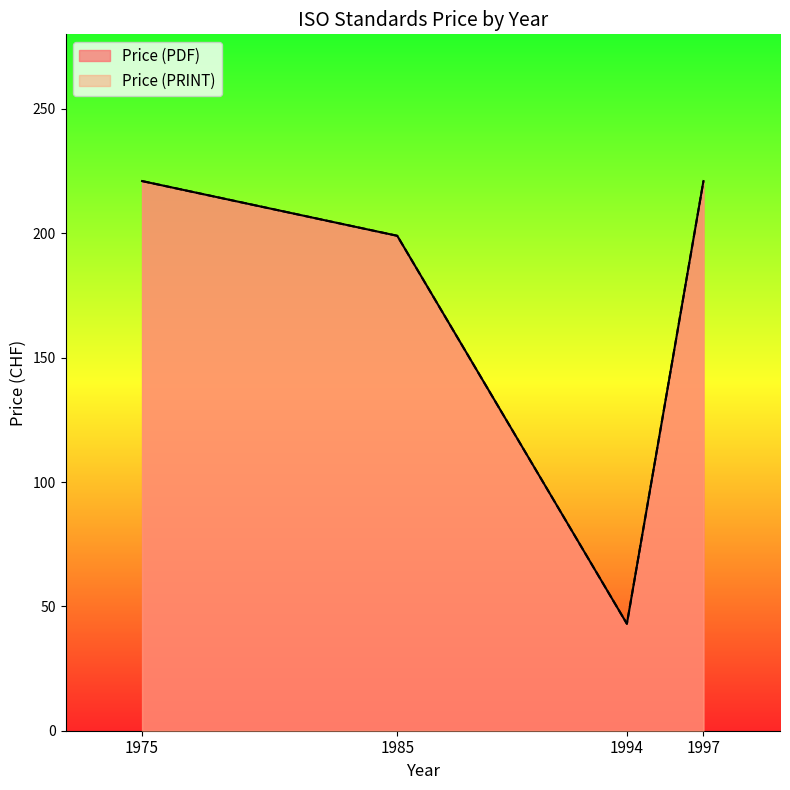

True or false: Price (PDF) has a value of 342 at 1997.

False